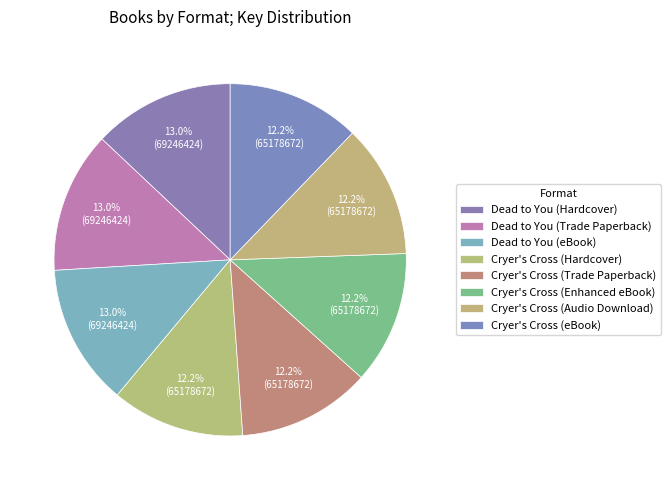

Which slice is the smallest?

Cryer's Cross (Hardcover)